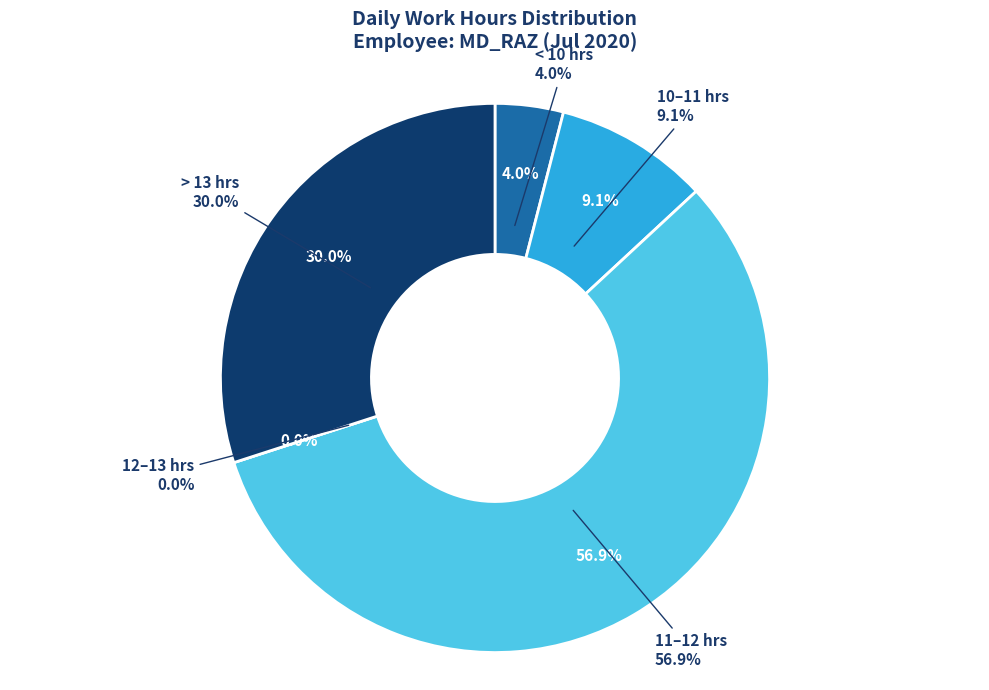

The 1-Wed slice represents 1% of the pie. True or false?

False